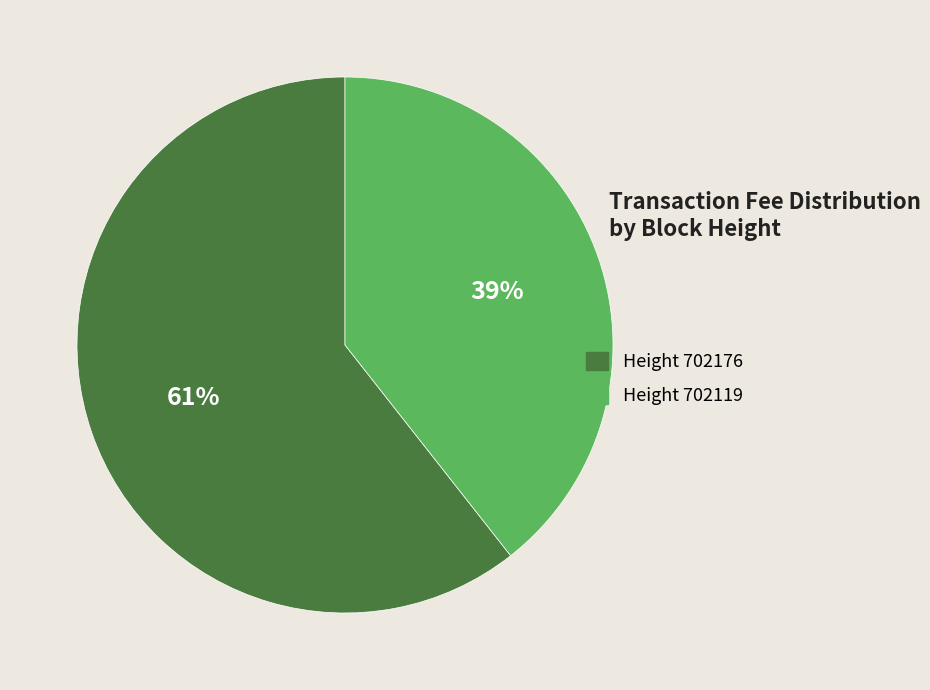

Is there a majority slice in this chart?

Yes